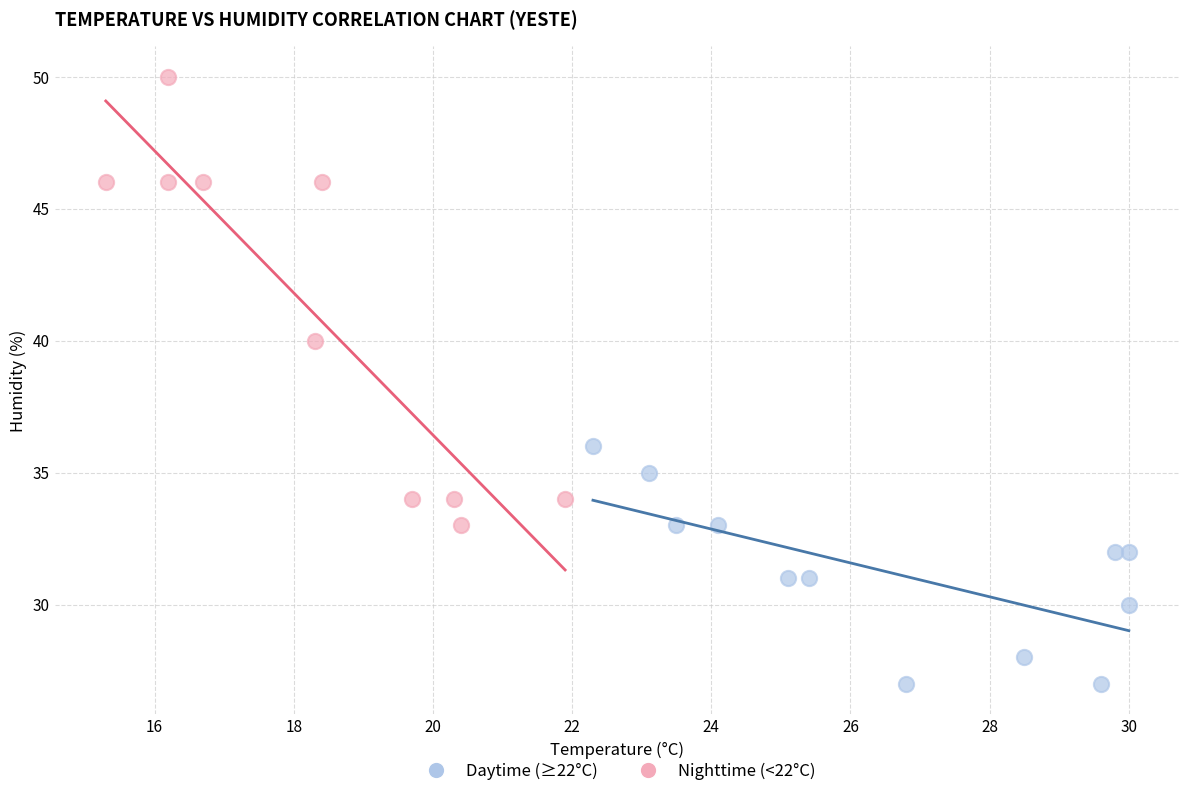

What are all the series names shown in the legend?

Daytime (≥22°C), Nighttime (<22°C)